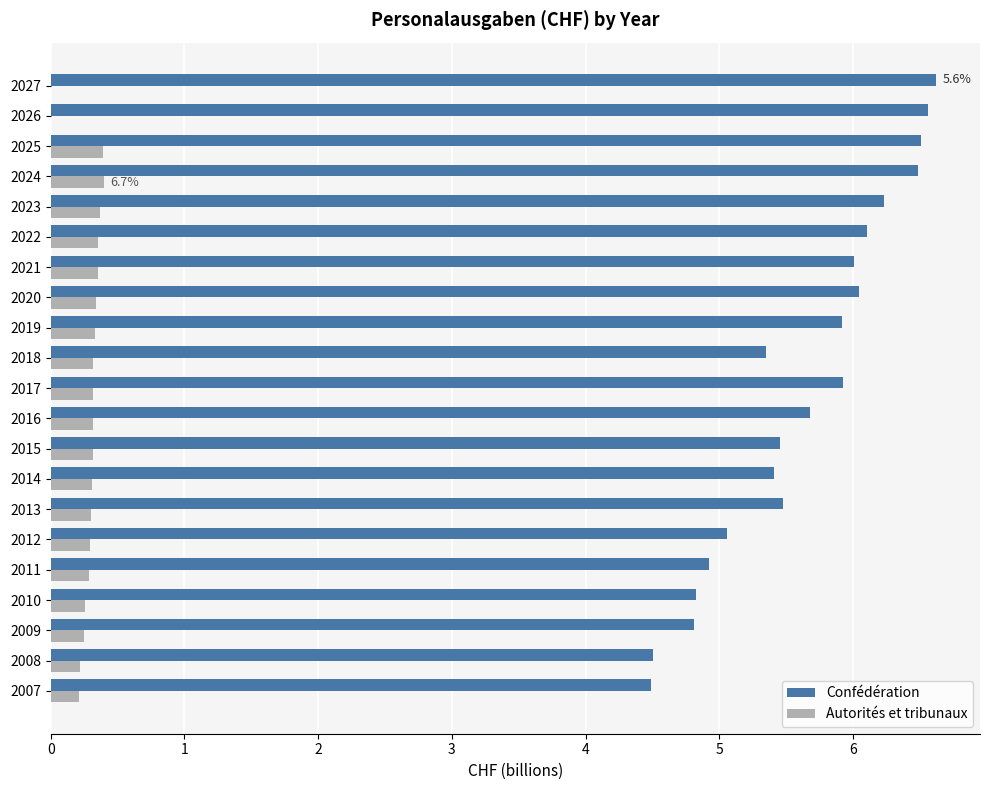

What is the highest value of the Confédération series?

6.6